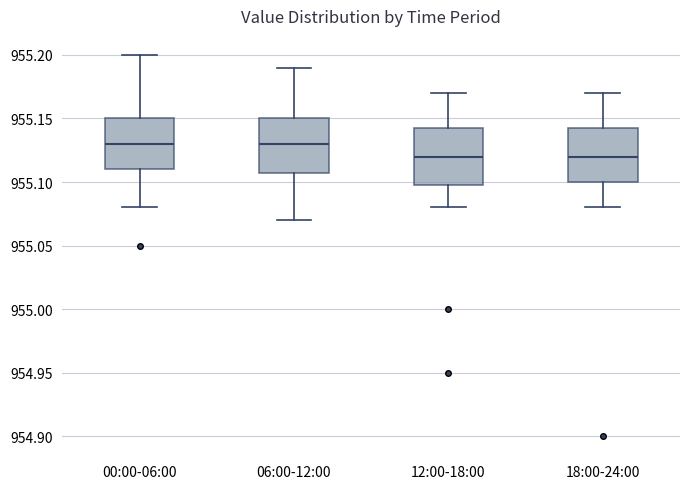

Reading left to right, read every box against the y-axis: the position of its median line, the range the box covers, and the ends of its whiskers. The values are not printed on the chart, so give them approximately, as read against the axis.

00:00-06:00: median 955.130, box 955.110 to 955.150, whiskers 955.080 to 955.200
06:00-12:00: median 955.130, box 955.110 to 955.150, whiskers 955.070 to 955.190
12:00-18:00: median 955.120, box 955.100 to 955.145, whiskers 955.080 to 955.170
18:00-24:00: median 955.120, box 955.100 to 955.145, whiskers 955.080 to 955.170